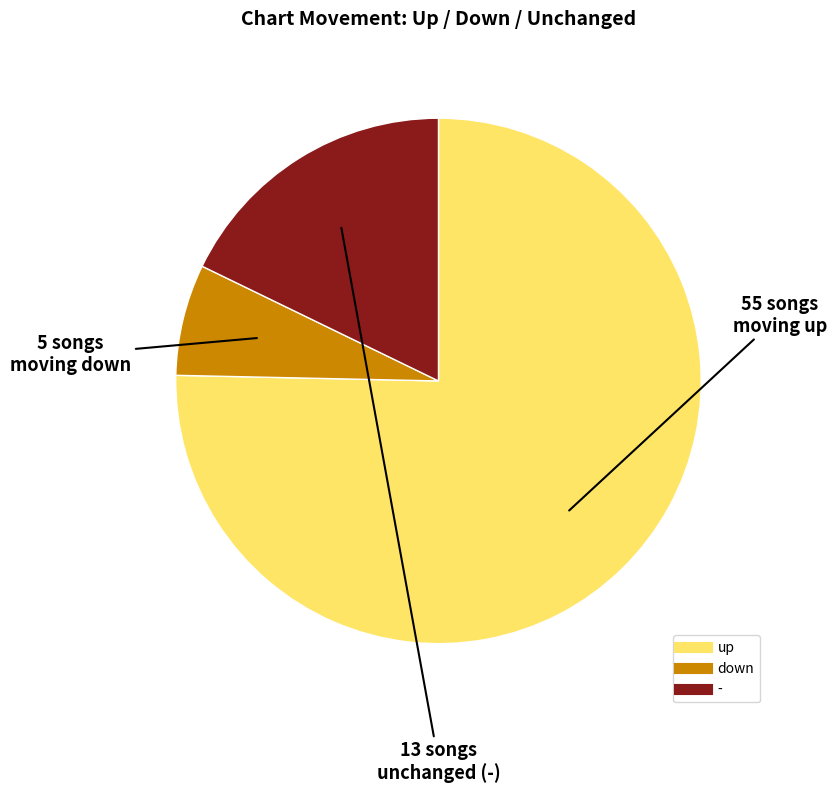

Rank the categories by value from highest to lowest.

up, -, down